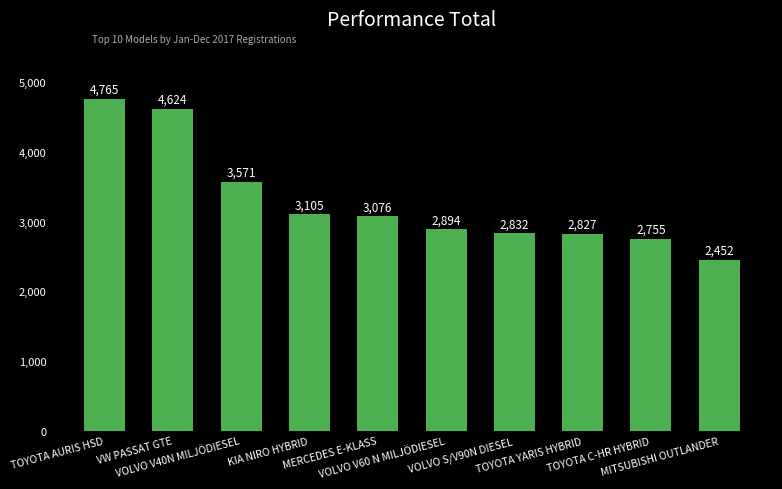

Is it true that the value at VOLVO V60 N MILJÖDIESEL is 1554?

False